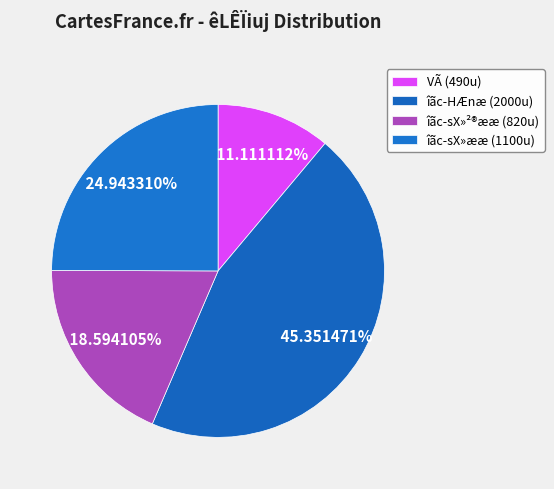

What is the smallest slice in the pie chart?

VÃ (490u)